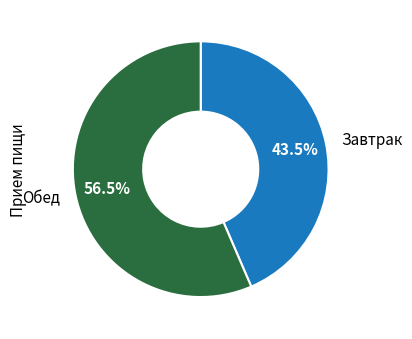

To the nearest percent, what is the average slice percentage?

50%